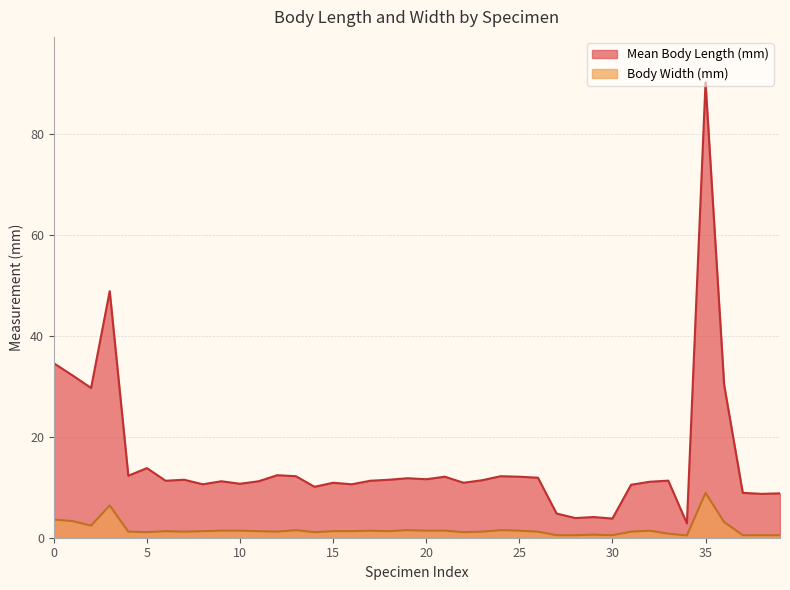

Rank the series by their average value, from highest to lowest.

Mean Body Length (mm), Body Width (mm)